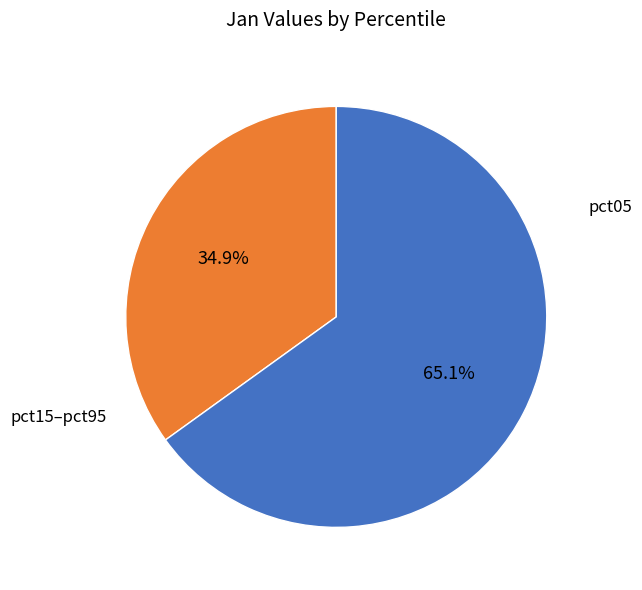

Is there a majority slice in this chart?

Yes